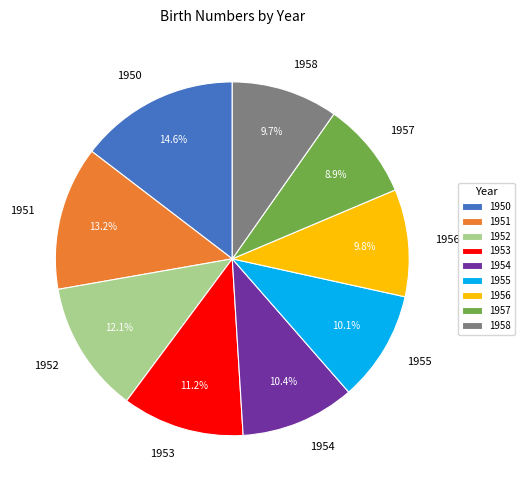

Do 1958 and 1956 together represent more than half of the pie?

No